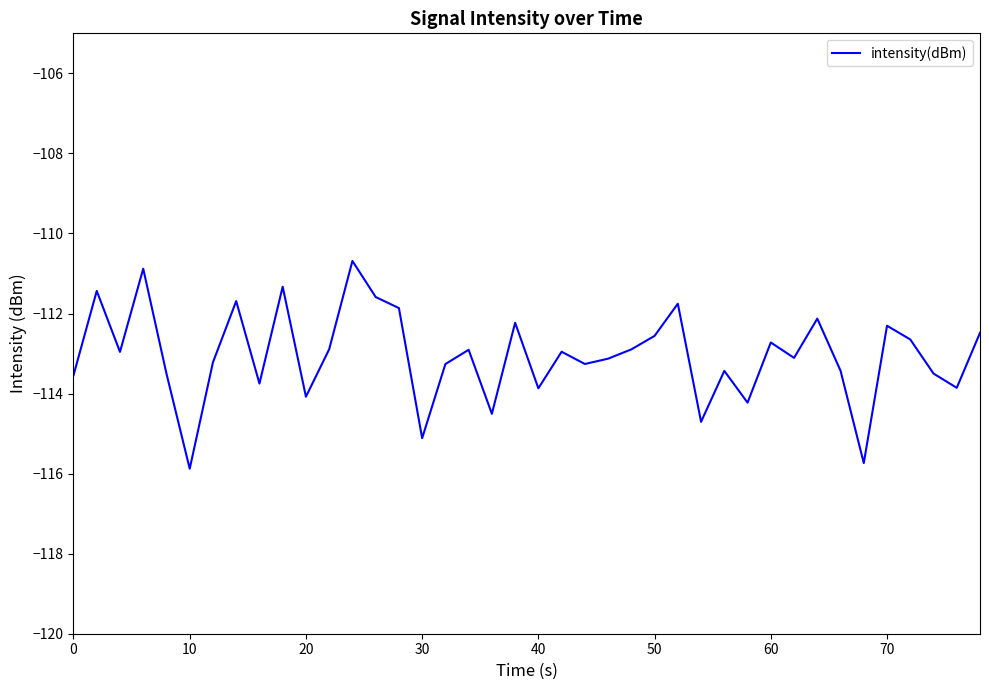

What is the minimum value shown in the chart?

-115.9